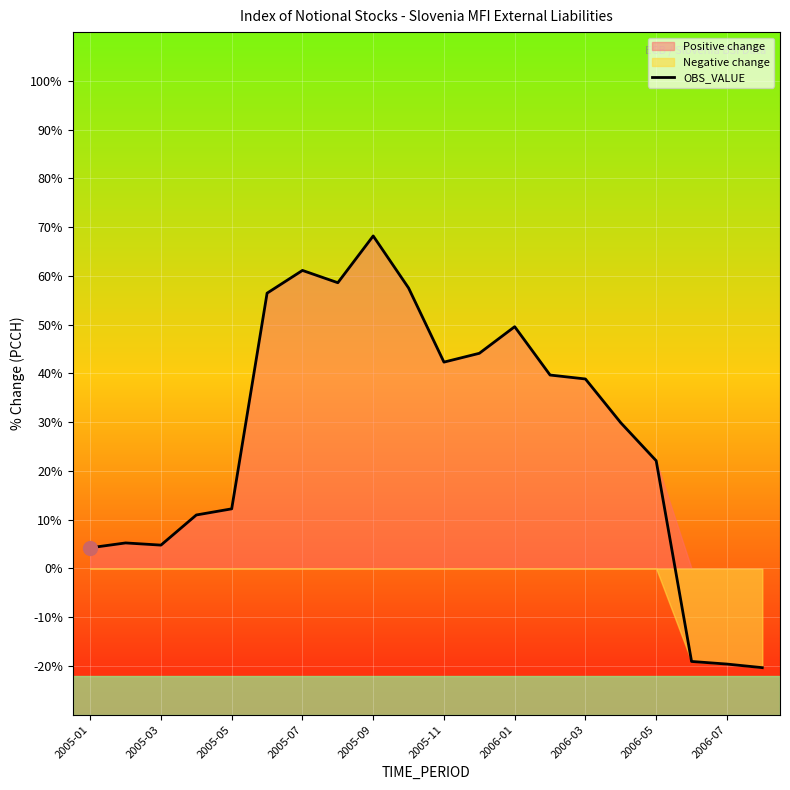

True or false: there are more than 0 points higher than both neighbors.

True